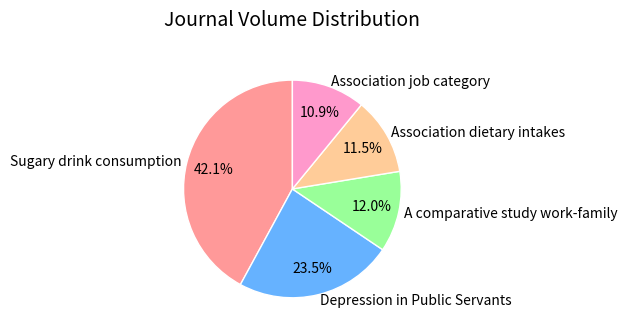

Which has a higher value, Depression in Public Servants or Association dietary intakes?

Depression in Public Servants